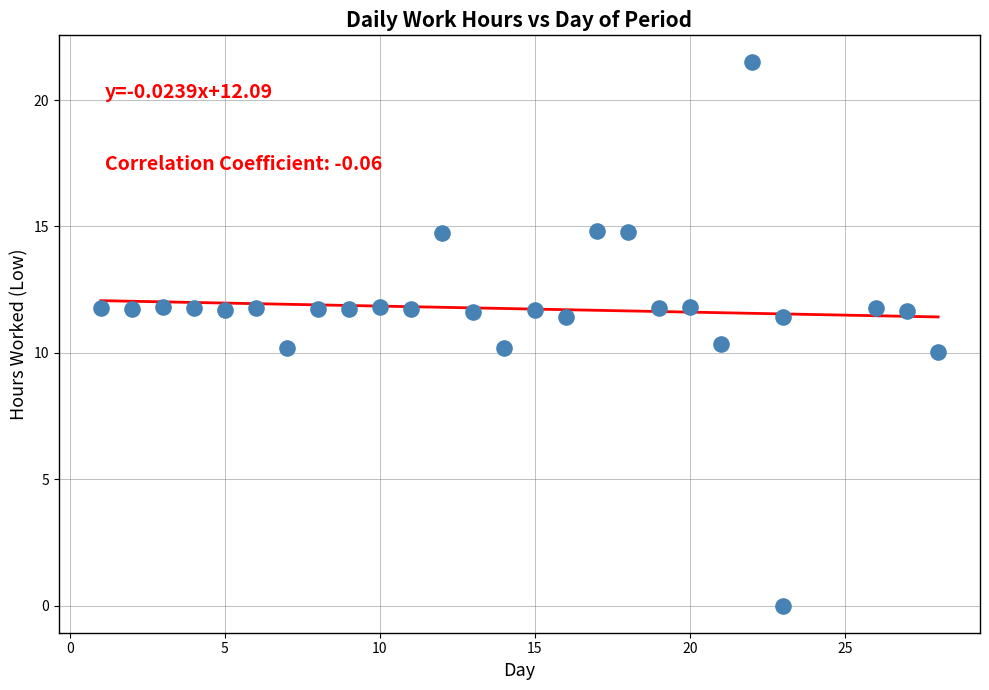

What is the range of Y values (max minus min)?

21.5